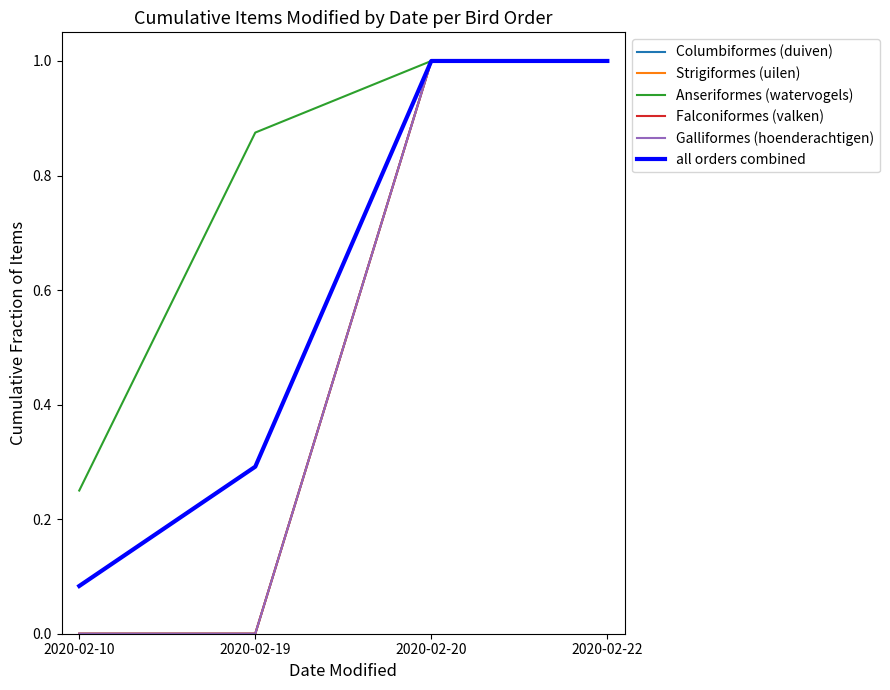

Does the chart display data point markers on the line(s)?

No